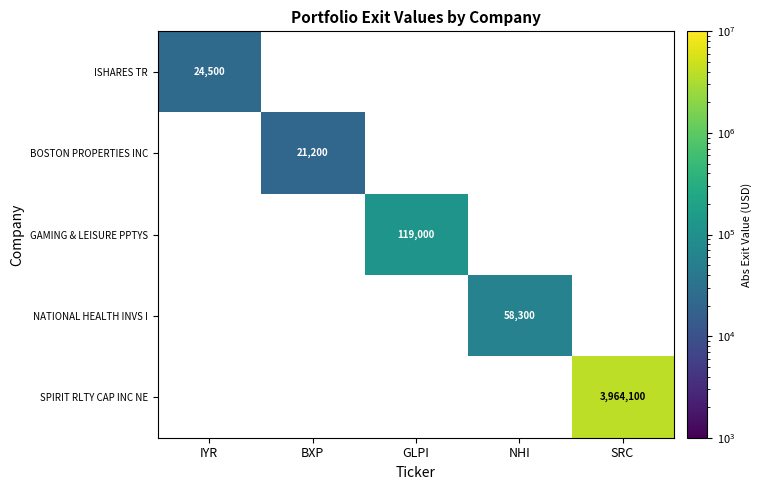

True or false: GAMING & LEISURE PPTYS has a value of 119000 at GLPI.

True